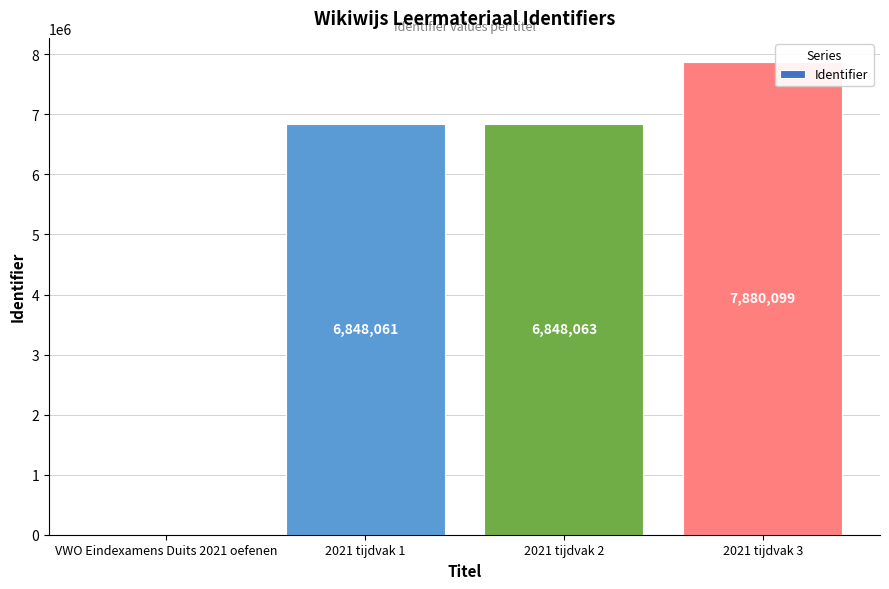

At which label is the value closest to 3940049?

2021 tijdvak 1